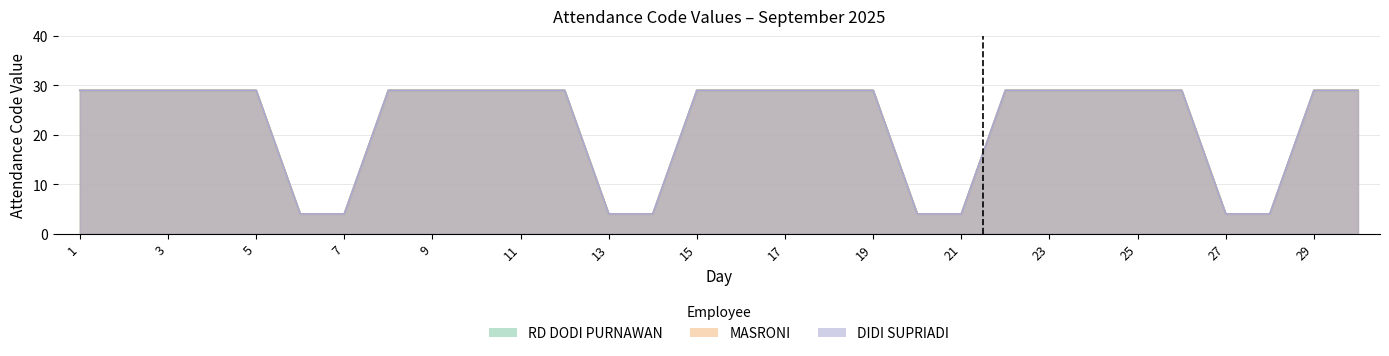

At which category is the sum across all series the highest?

1